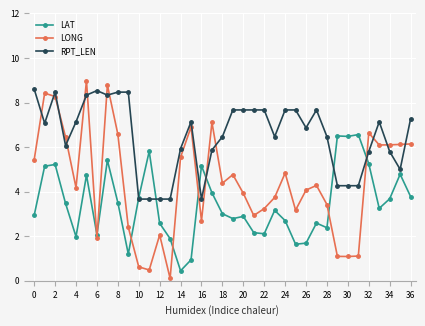

Which series has the widest spread of values?

LONG